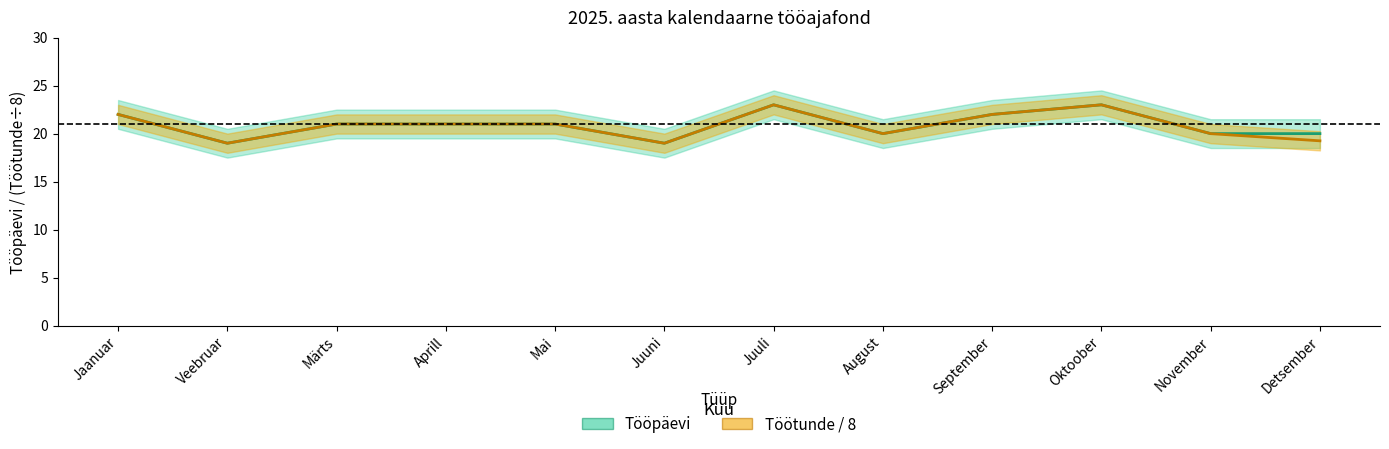

At how many categories does at least one series exceed 19?

10